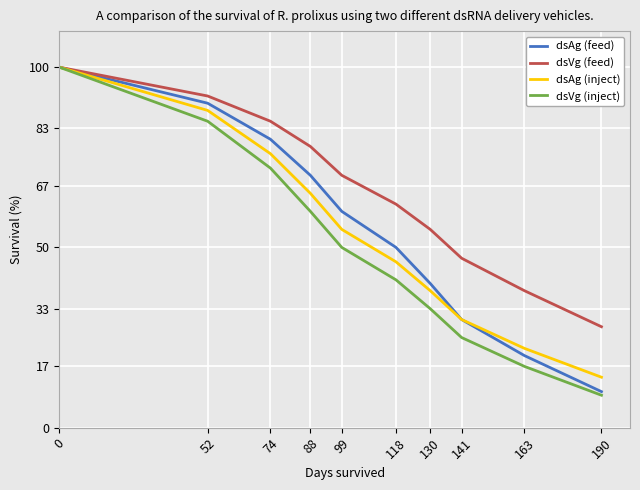

What is the difference between the highest and lowest values at 74?

13